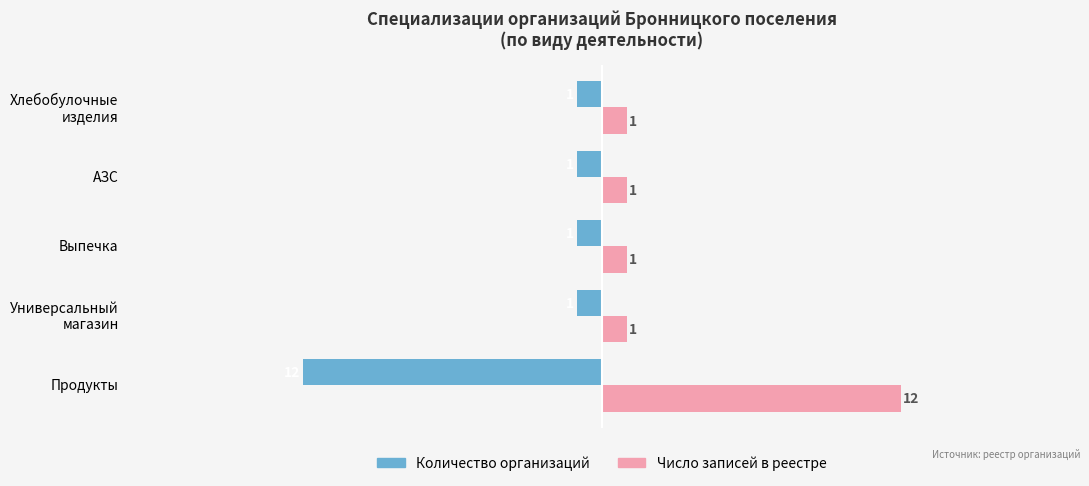

What is the sum of all Количество организаций values?

-16